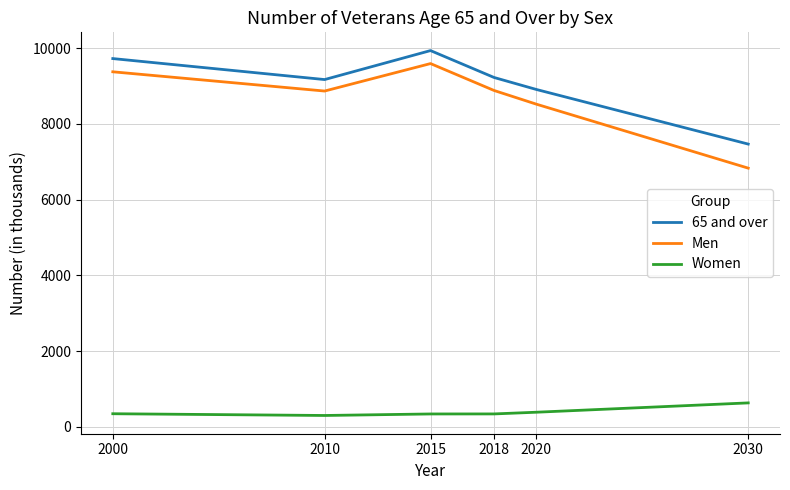

What is the average value of the Women series?

394